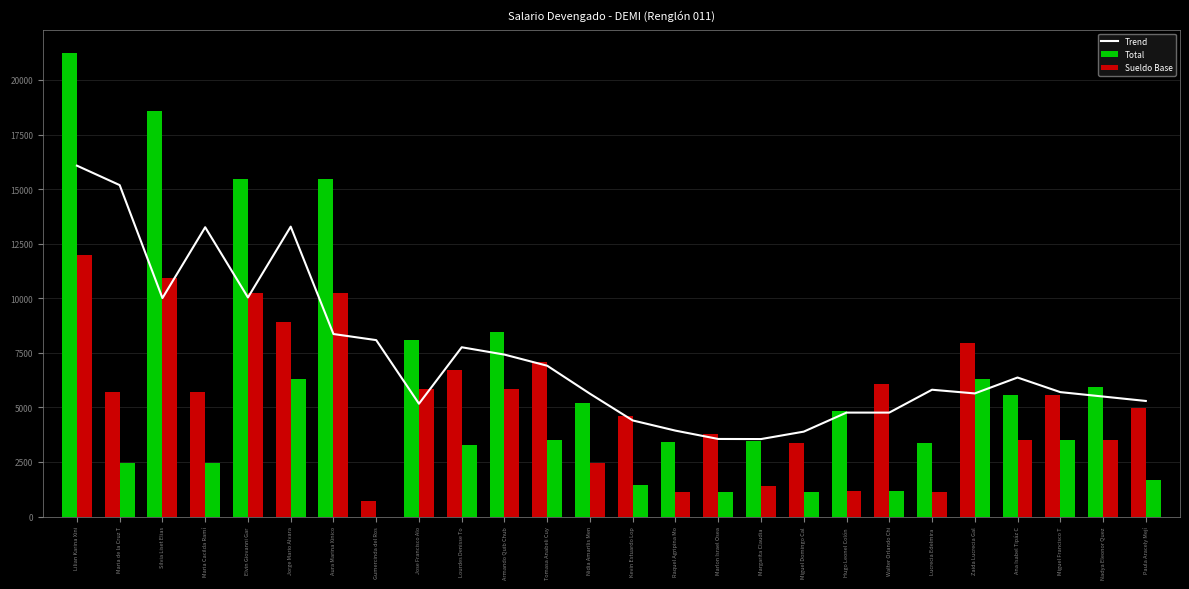

Which series has the largest total across all categories?

Trend